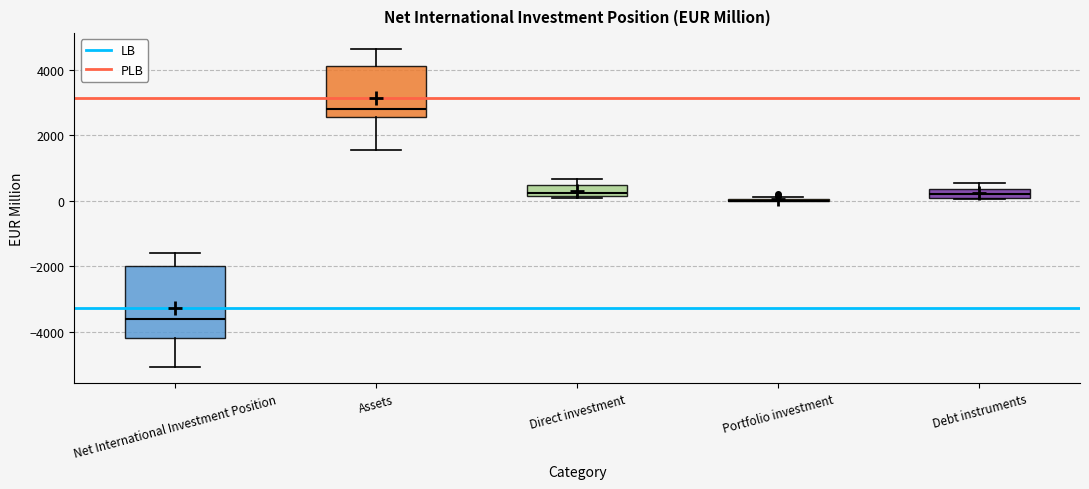

Which box is the tallest, from its lower edge to its upper edge?

Net International Investment Position